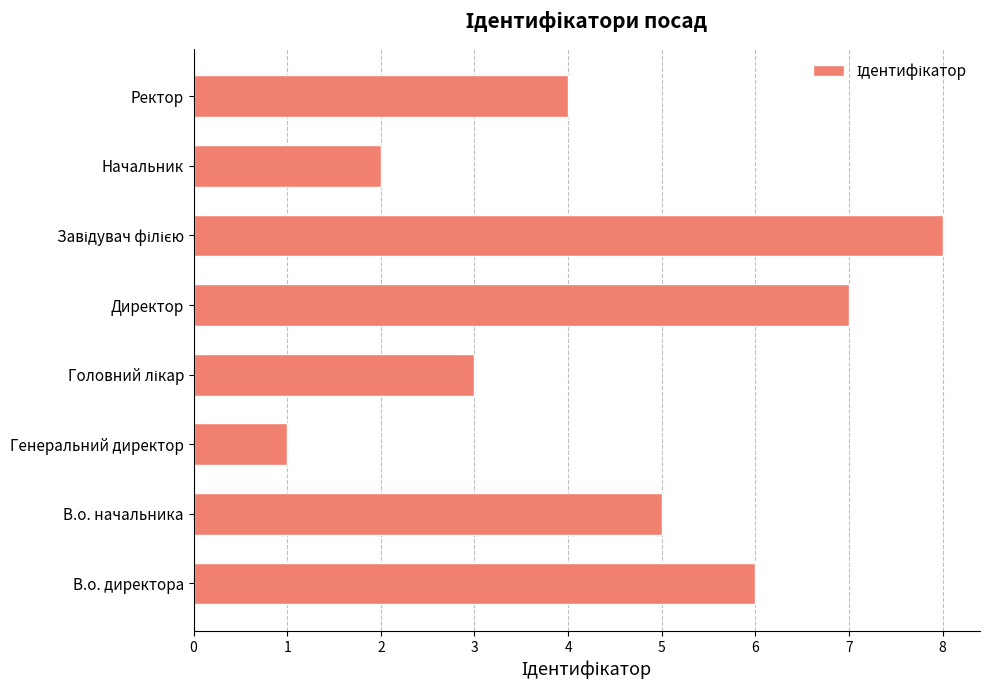

Are the bars horizontal?

Yes